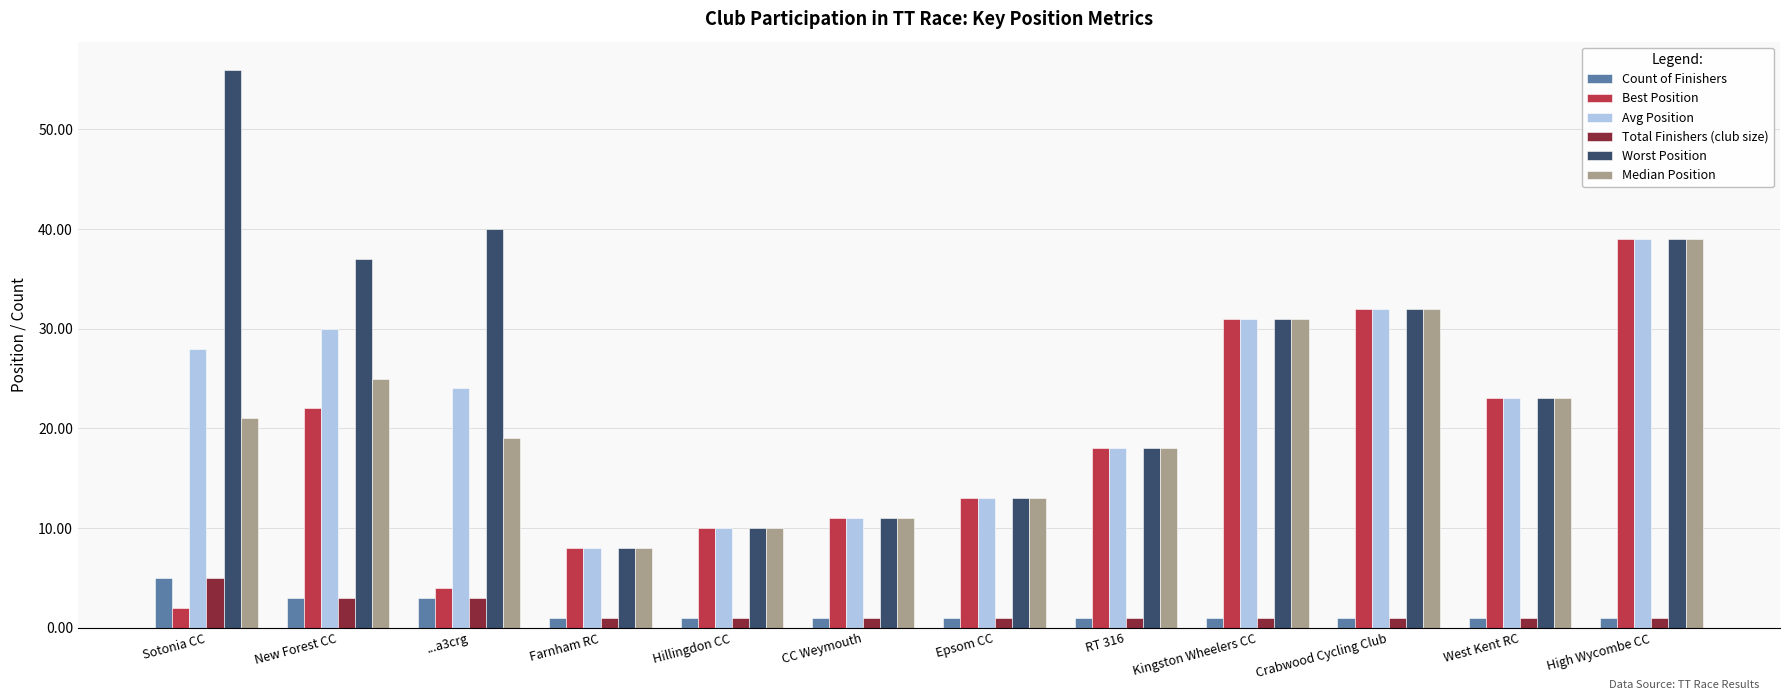

Which series has the widest spread of values?

Worst Position